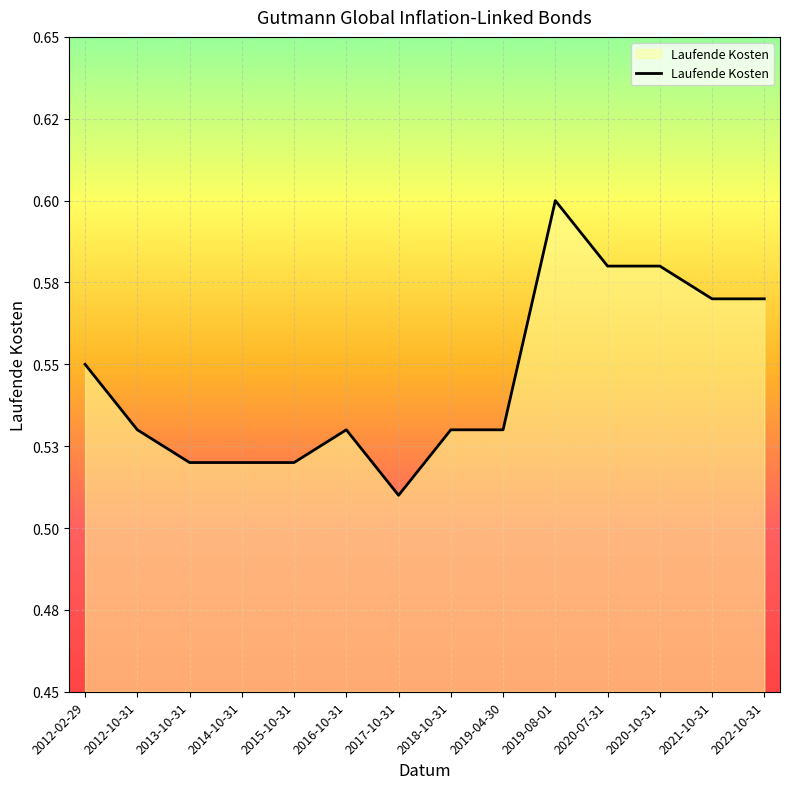

List the labels in order of value, largest first.

2019-08-01, 2020-07-31, 2020-10-31, 2021-10-31, 2022-10-31, 2012-02-29, 2012-10-31, 2016-10-31, 2018-10-31, 2019-04-30, 2013-10-31, 2014-10-31, 2015-10-31, 2017-10-31